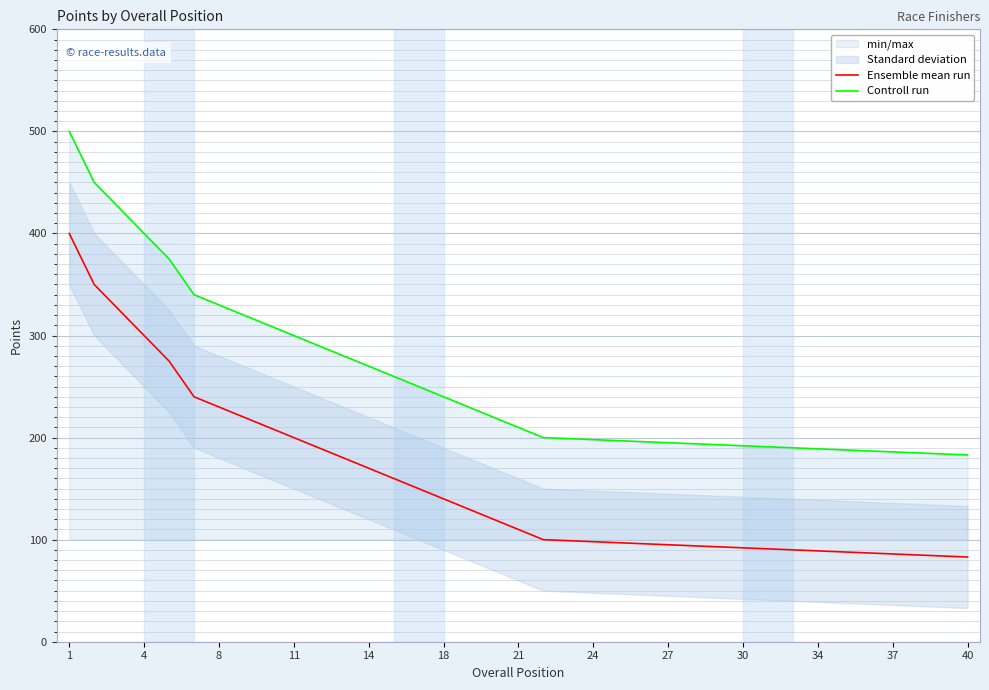

How many lines are shown in the chart?

2